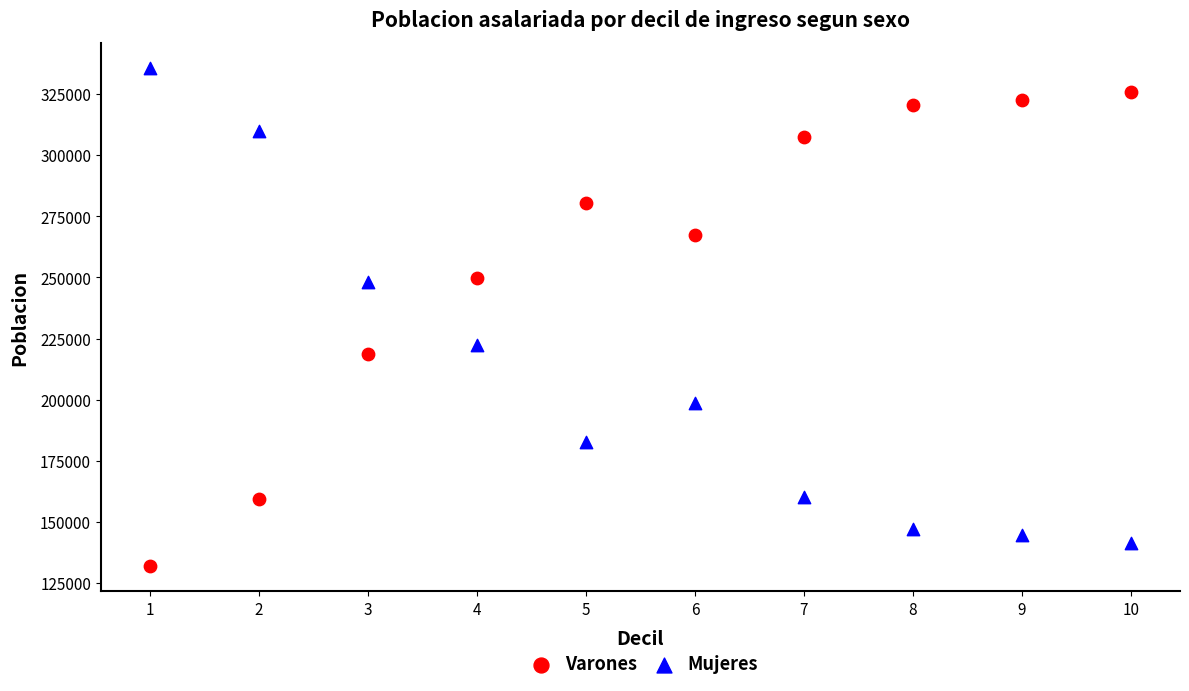

In the Varones series, what Y value is closest to 228869?

218721